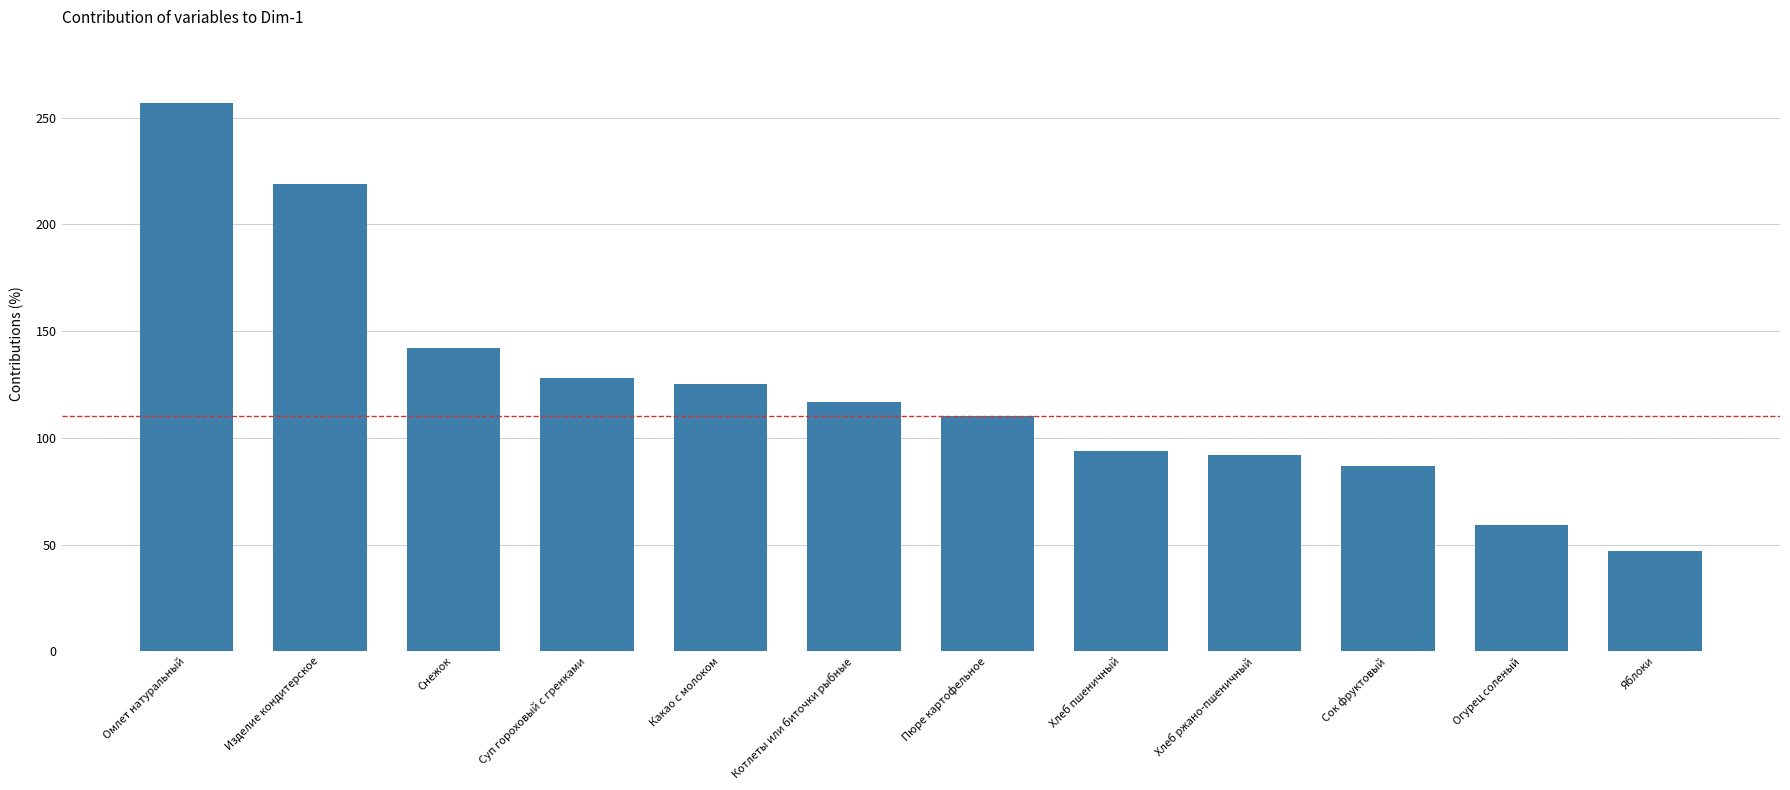

At which label does the data first exceed 117?

Омлет натуральный